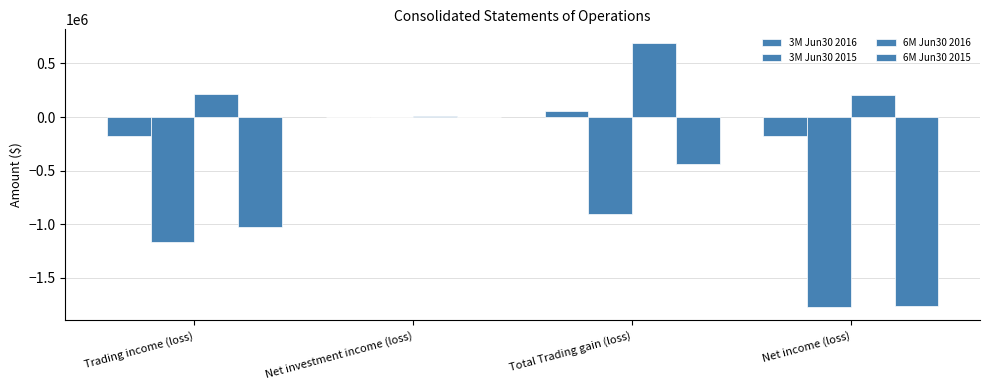

Reading right to left, what are all the values shown in this chart?

3M Jun30 2016: -176706	56046	4005	-176245
3M Jun30 2015: -1772803	-904879	367	-1160435
6M Jun30 2016: 208528	694232	7919	215038
6M Jun30 2015: -1760995	-438593	857	-1021870